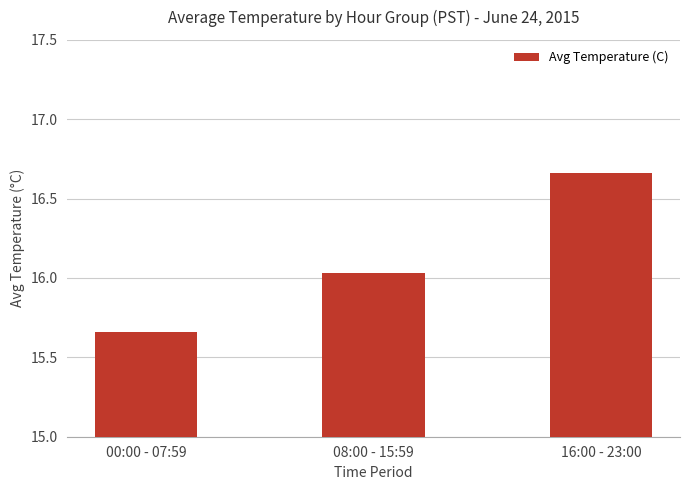

What is the difference between the maximum and minimum values?

1.0